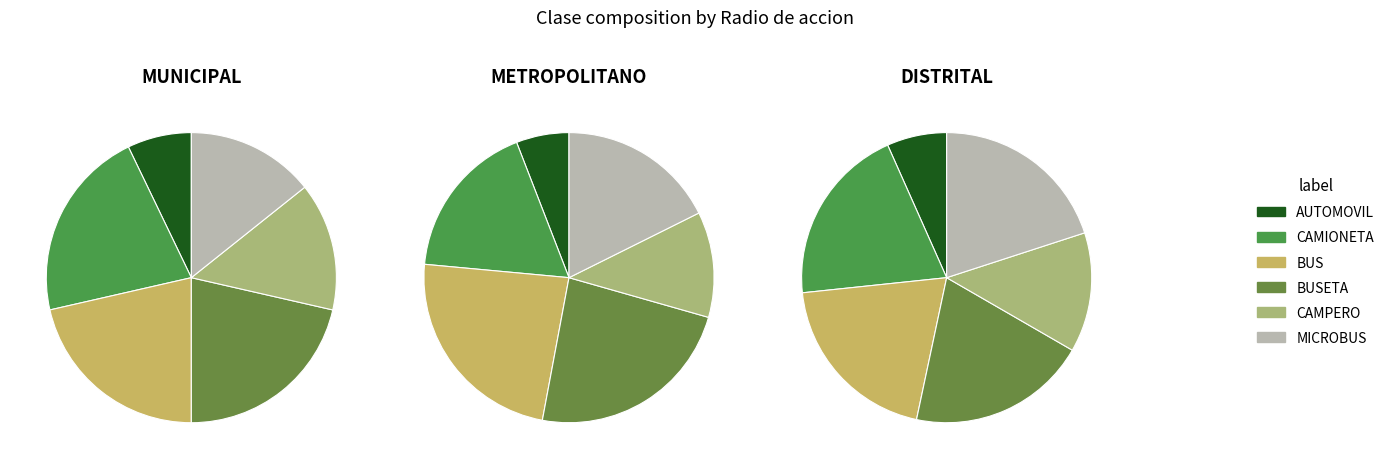

Which slice is the largest?

BUS